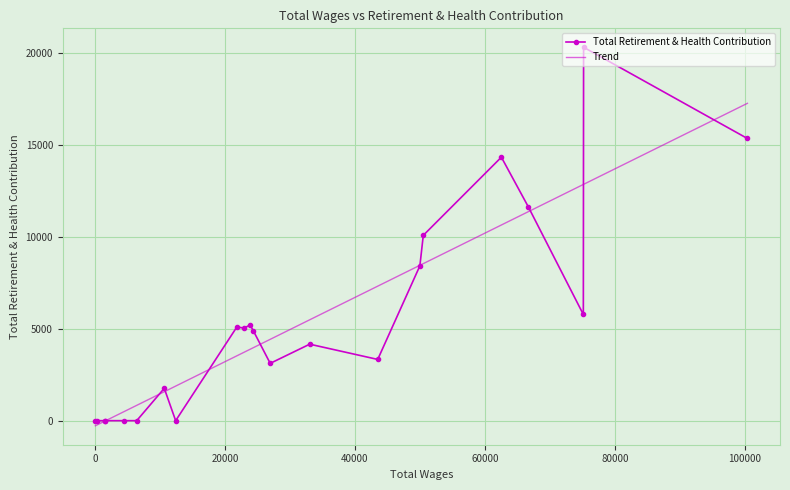

What is the difference between the highest and lowest values at 20000?

5813.4